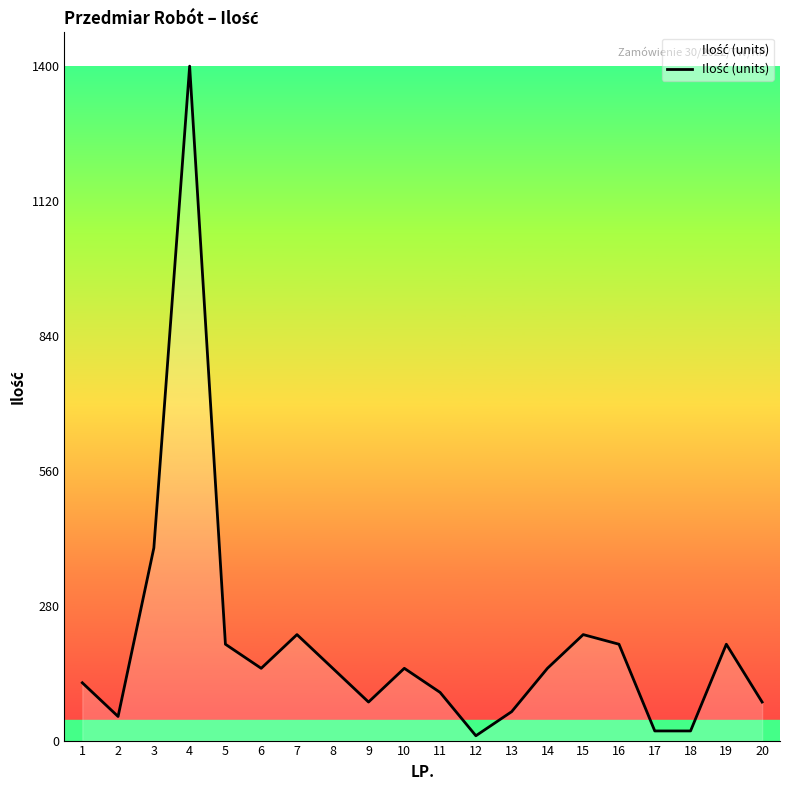

Which label corresponds to the largest value in the chart?

4